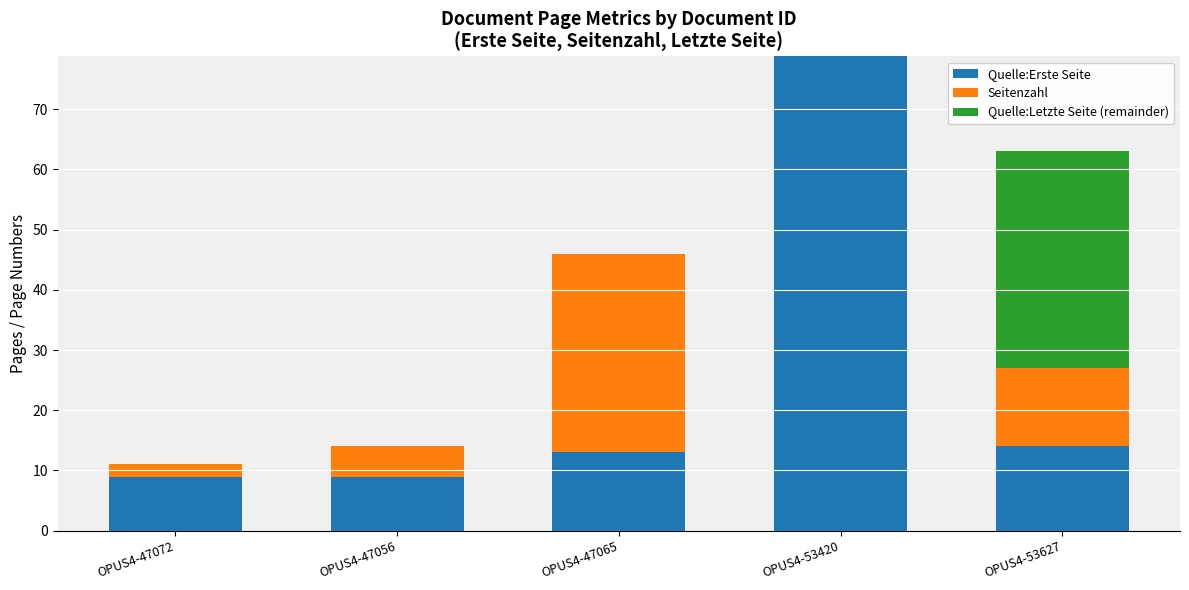

At which label does Seitenzahl first exceed 13?

OPUS4-47065